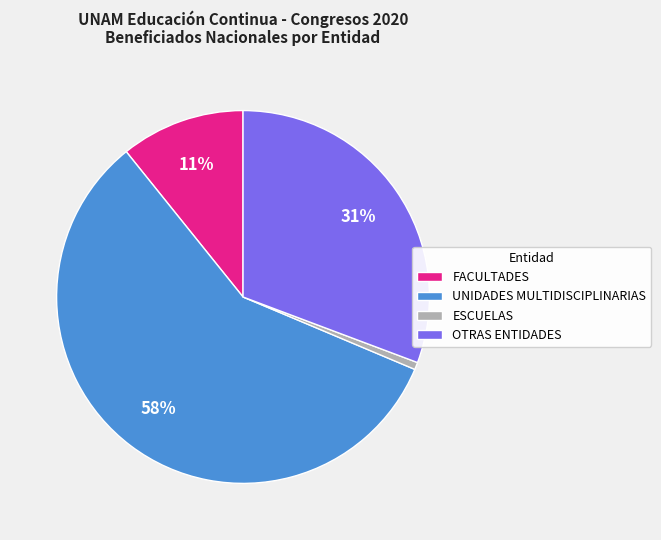

Count the number of slices in the pie.

4